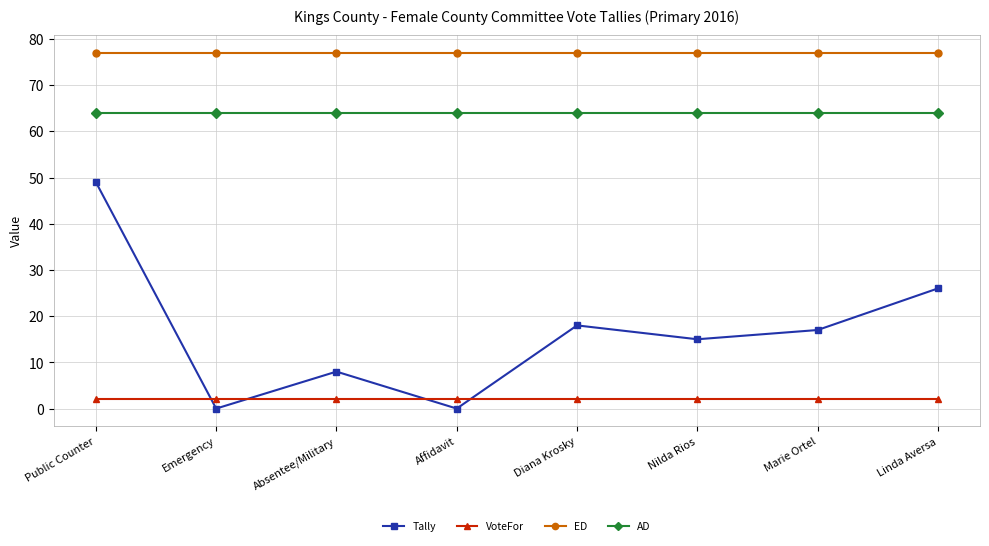

What position from the right is Diana Krosky?

4